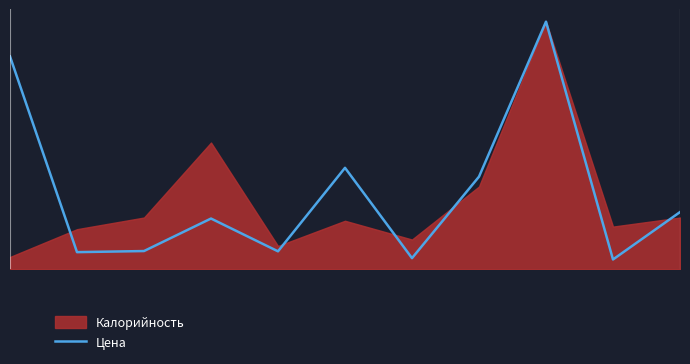

What is the ratio of the value at 0 to the value at 8?

11.9